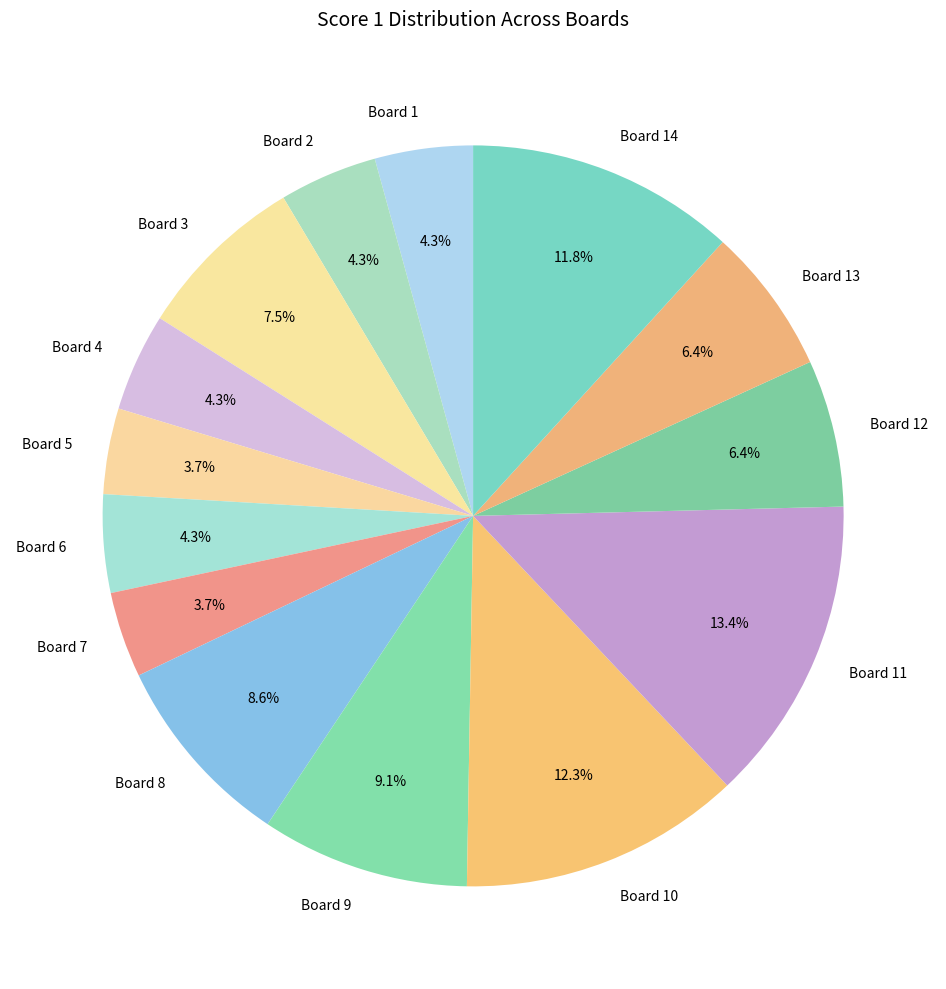

What is the largest slice in the pie chart?

Board 11